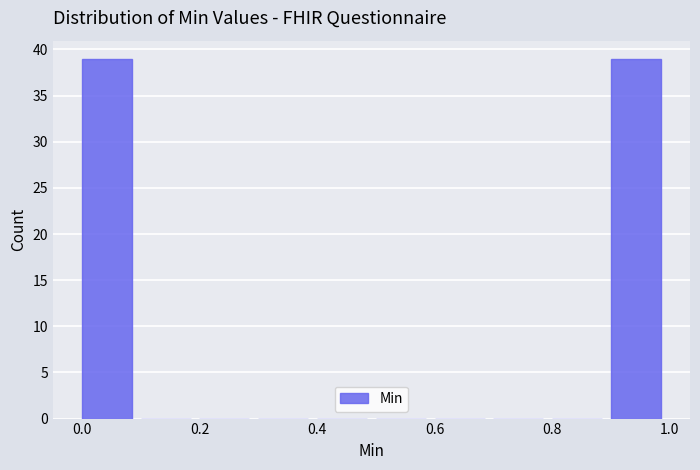

Reading left to right, list every bar in this chart as the range it spans on the x-axis followed by its height. The values are not printed on the chart, so give them approximately, as read against the axis.

0.0 to 0.1: 39
0.1 to 0.2: 0
0.2 to 0.3: 0
0.3 to 0.4: 0
0.4 to 0.5: 0
0.5 to 0.6: 0
0.6 to 0.7: 0
0.7 to 0.8: 0
0.8 to 0.9: 0
0.9 to 1.0: 39